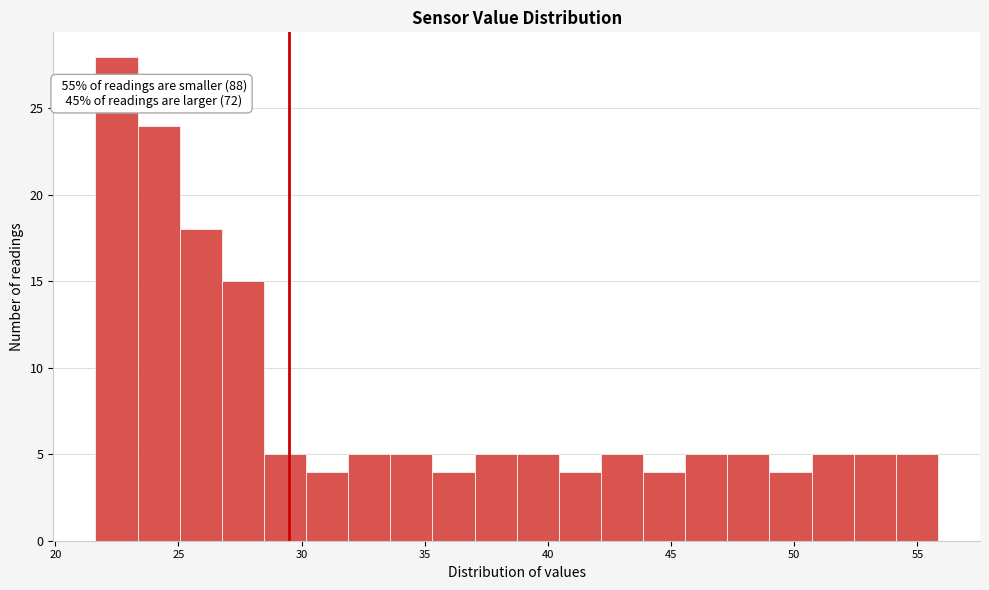

Around what value on the x-axis is the tallest bar? Give the approximate position of its centre, as read against the axis.

22.5